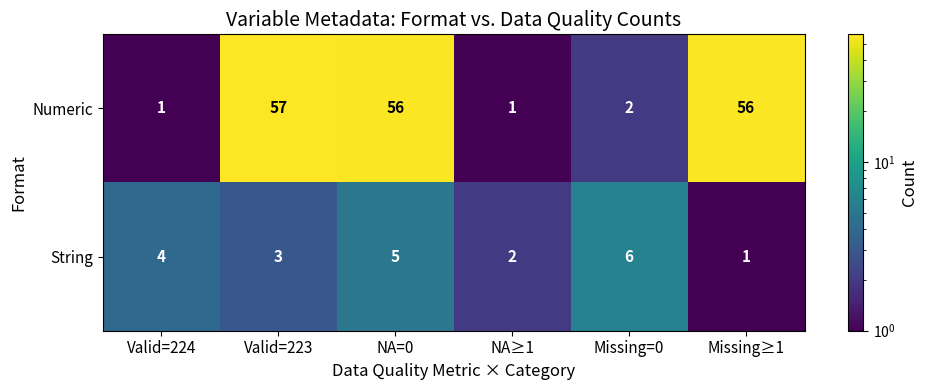

The value of String at Valid=224 is 1. True or false?

False